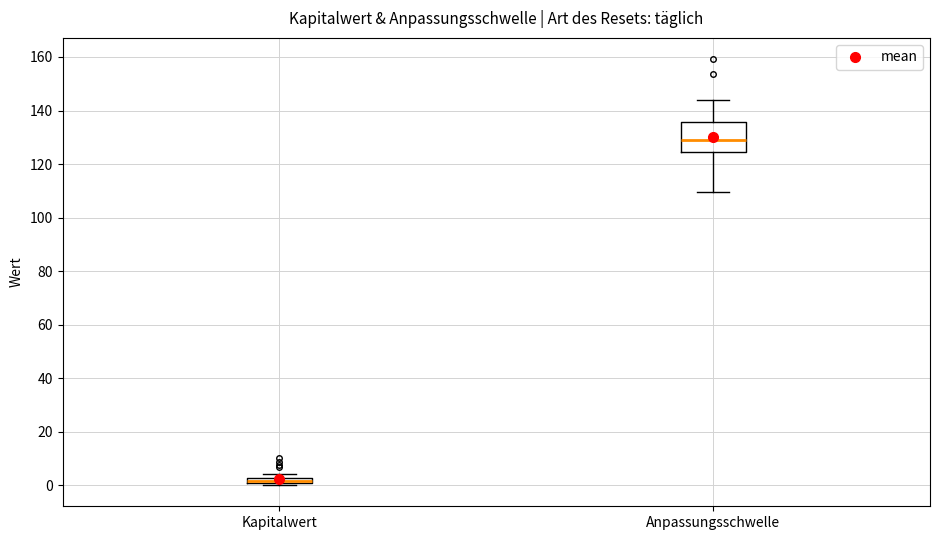

Which box has the highest median line?

Anpassungsschwelle